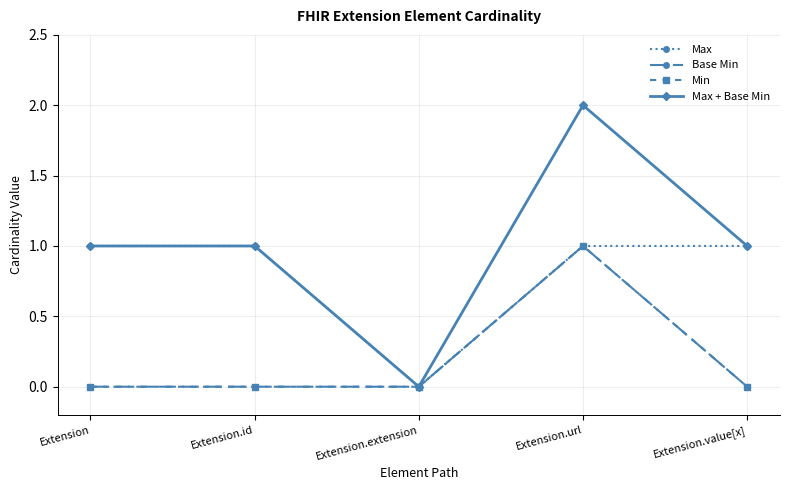

Does the chart display data point markers on the line(s)?

Yes